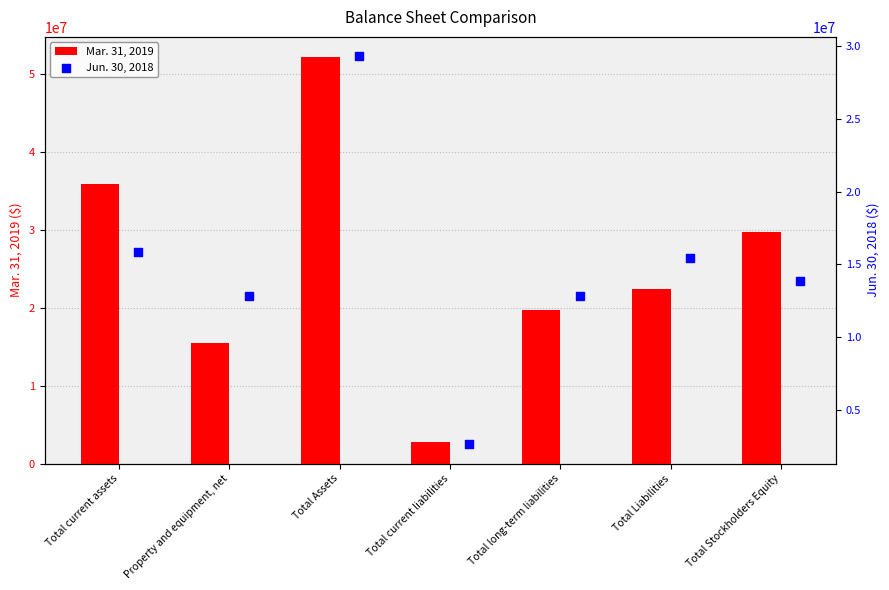

Which series has the largest total across all categories?

Mar. 31, 2019